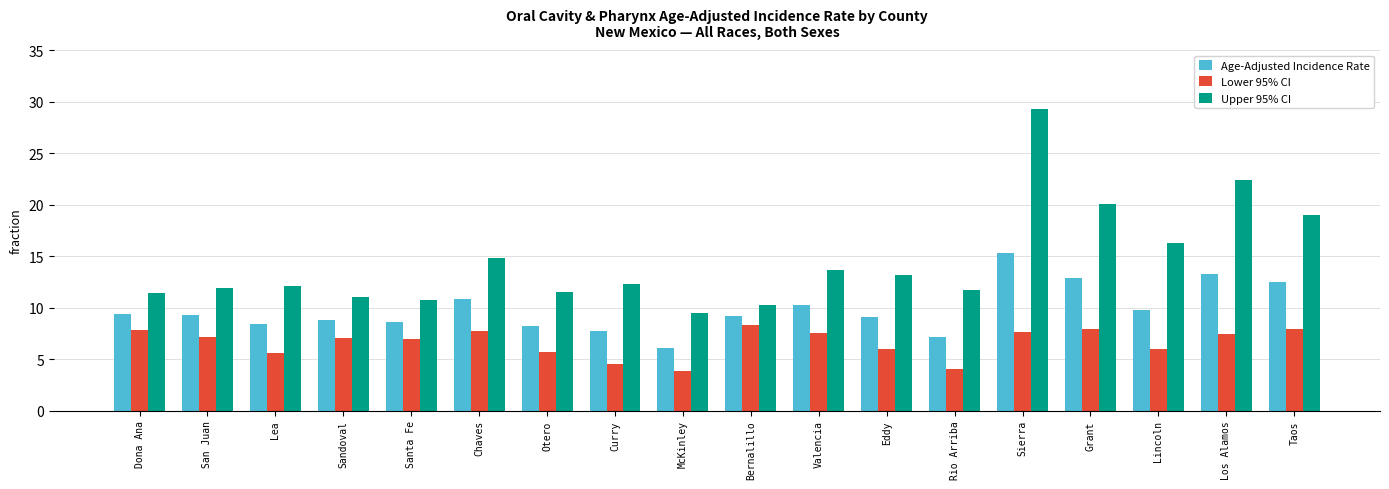

Rank the series by their maximum value, from lowest to highest.

Lower 95% CI, Age-Adjusted Incidence Rate, Upper 95% CI